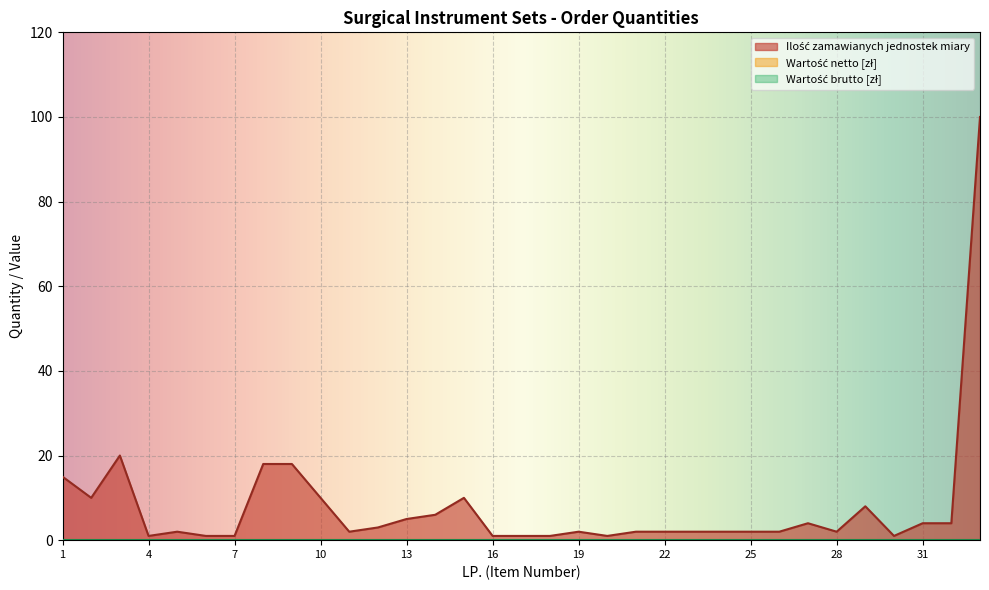

What is the greatest value displayed?

100